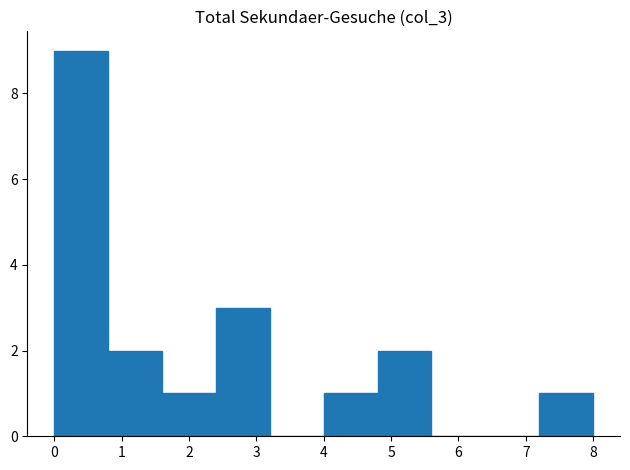

Over which range of the x-axis is the bar tallest?

0.0 to 0.8